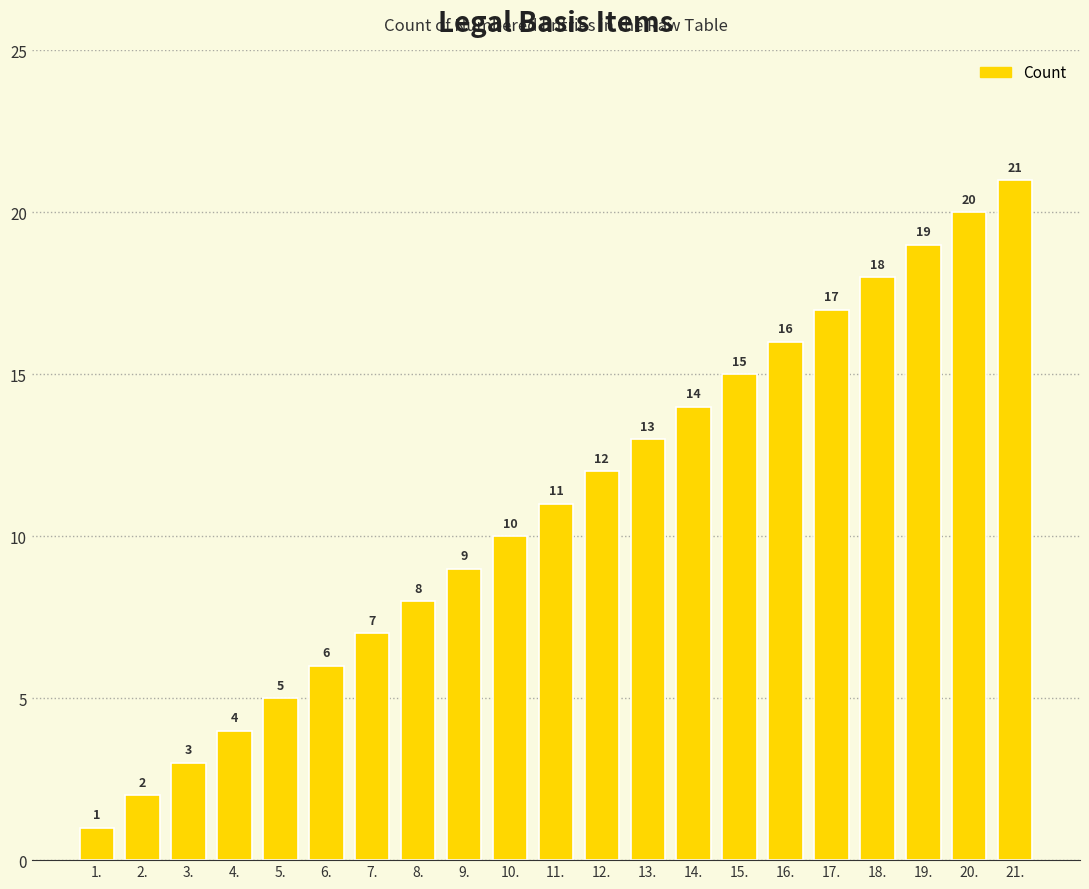

Rank the categories by value from highest to lowest.

21., 20., 19., 18., 17., 16., 15., 14., 13., 12., 11., 10., 9., 8., 7., 6., 5., 4., 3., 2., 1.